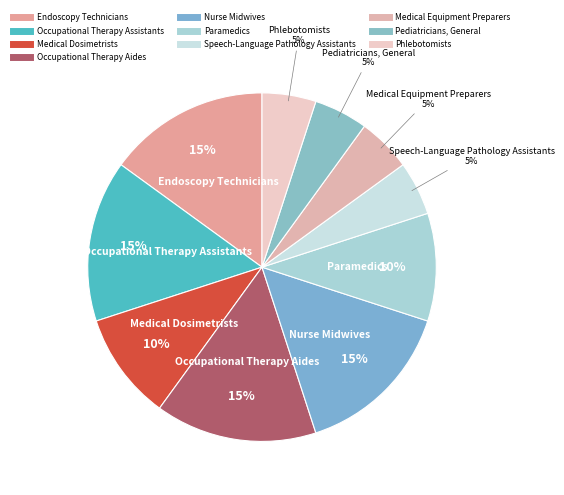

Is the sum of Nurse Midwives and Medical Dosimetrists greater than half?

No